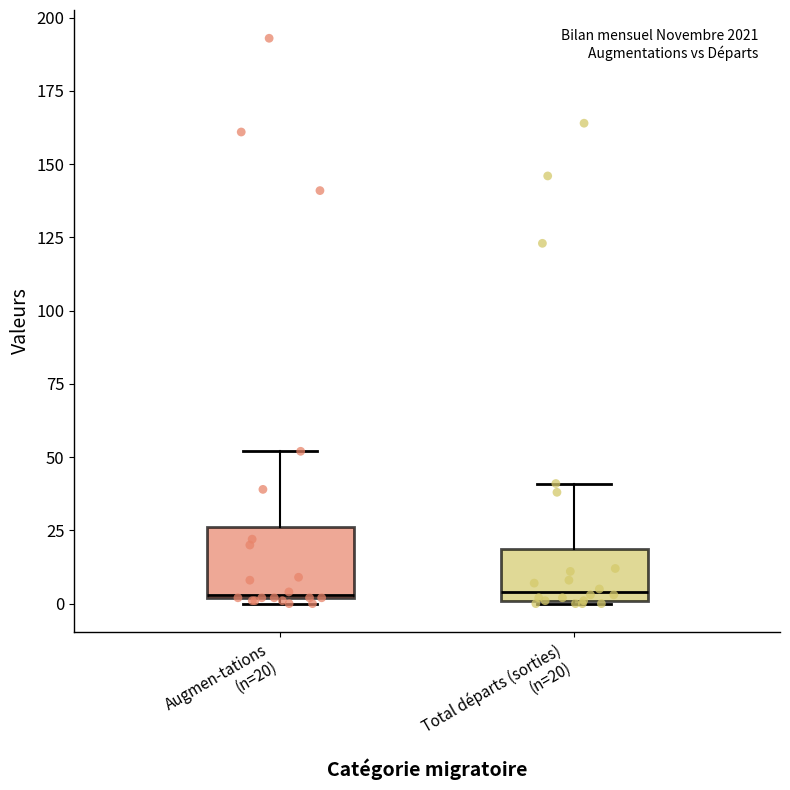

Reading left to right, transcribe this box plot: for each box, give where its median line is, the range the box spans, and where its two whiskers end, as read against the y-axis. The values are not printed on the chart, so give them approximately, as read against the axis.

Augmen-tations (n=20): median 5, box 0 to 25, whiskers 0 (just below the box's lower edge) to 50
Total départs (sorties) (n=20): median 5, box 0 to 20, whiskers 0 to 40